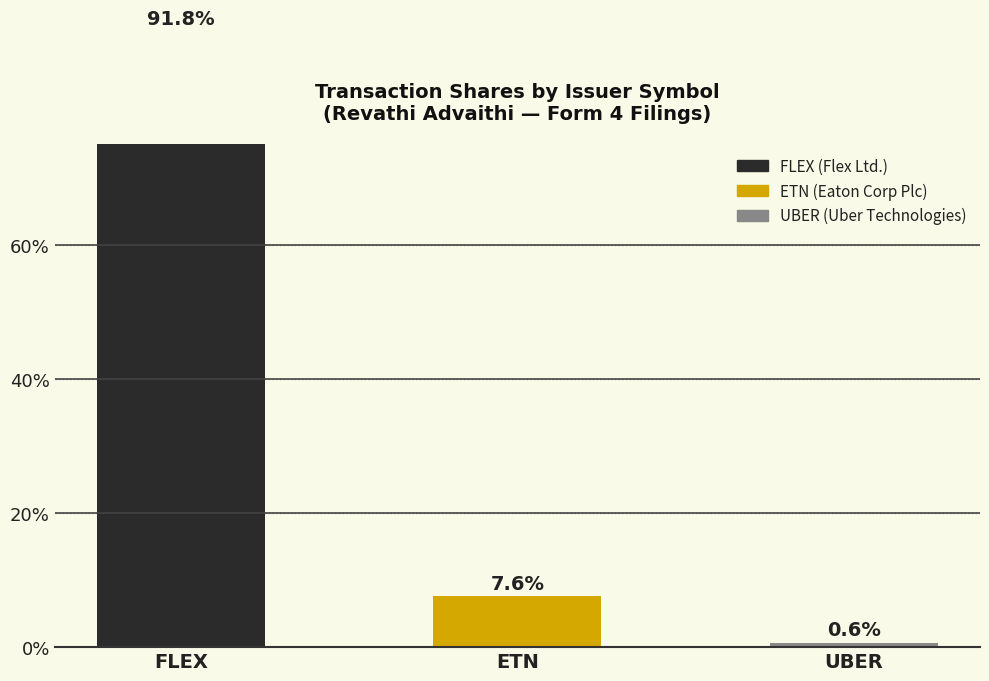

What is the change in value from ETN to UBER?

-6.9